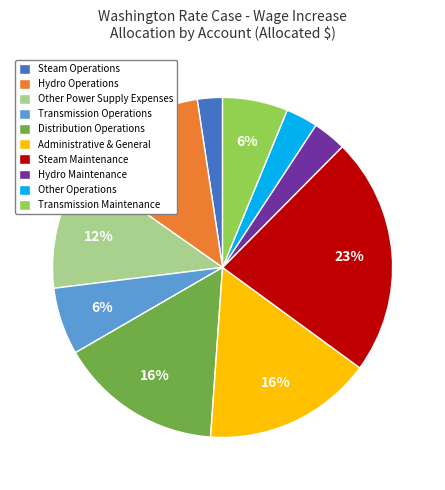

The Steam Operations slice represents 2% of the pie. True or false?

True